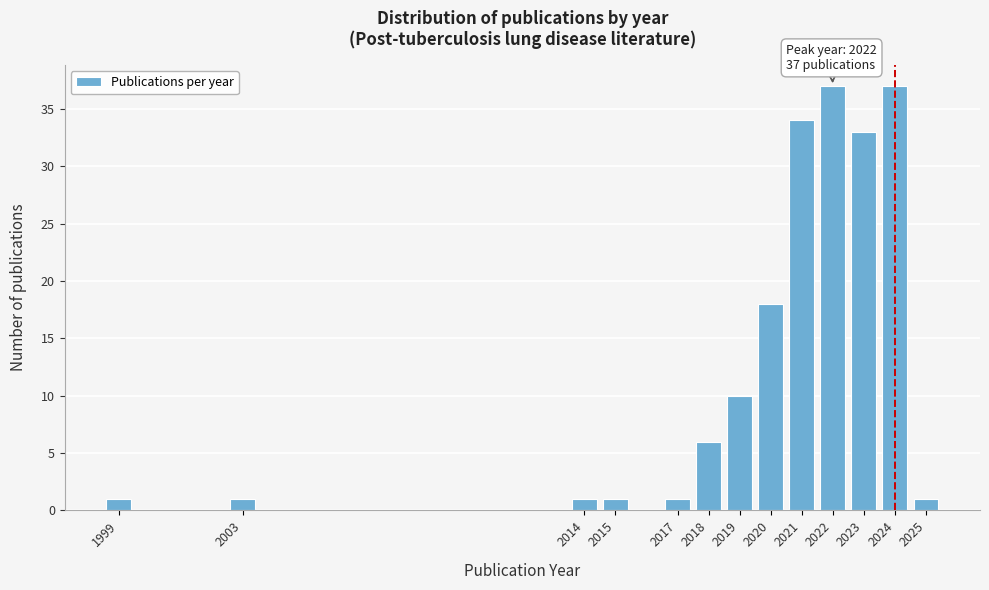

Reading right to left, list all the values displayed in this chart.

1	37	33	37	34	18	10	6	1	1	1	1	1